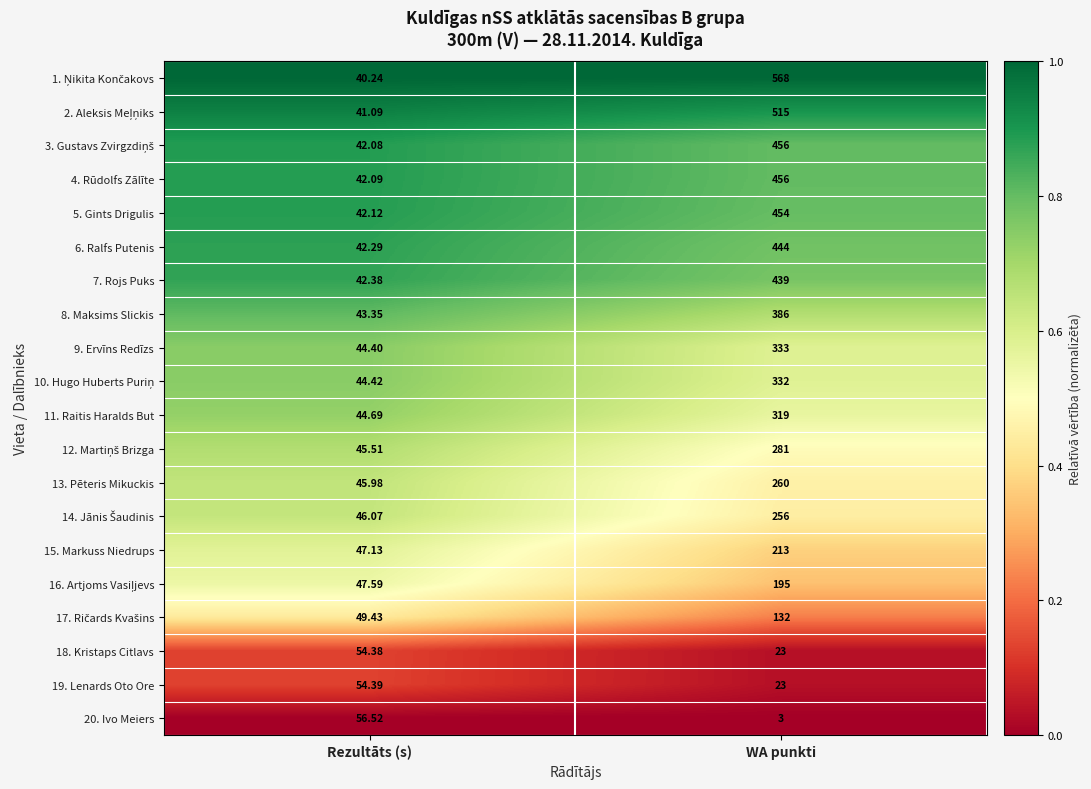

At which label does 8. Maksims Slickis reach its minimum?

Rezultāts (s)